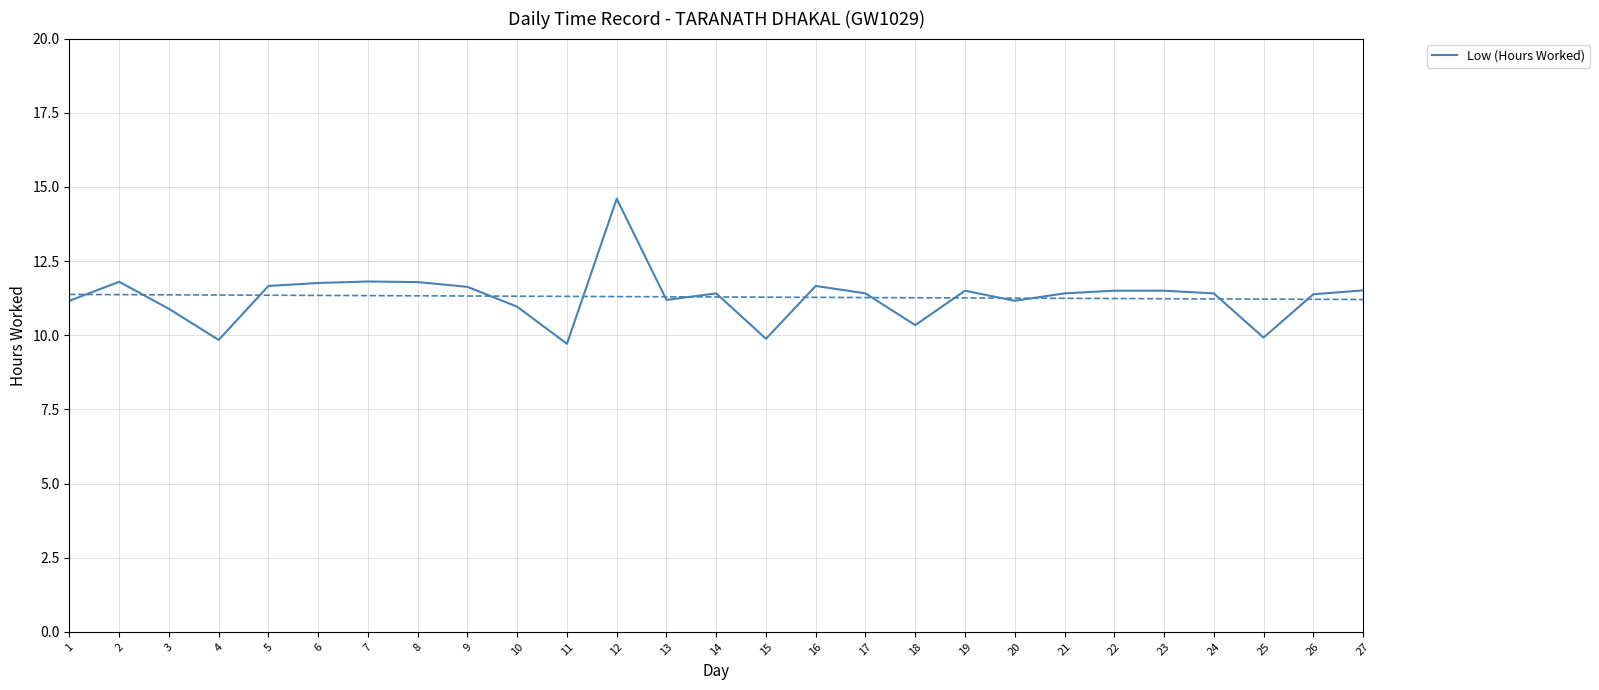

True or false: there are more than 0 points higher than both neighbors.

True